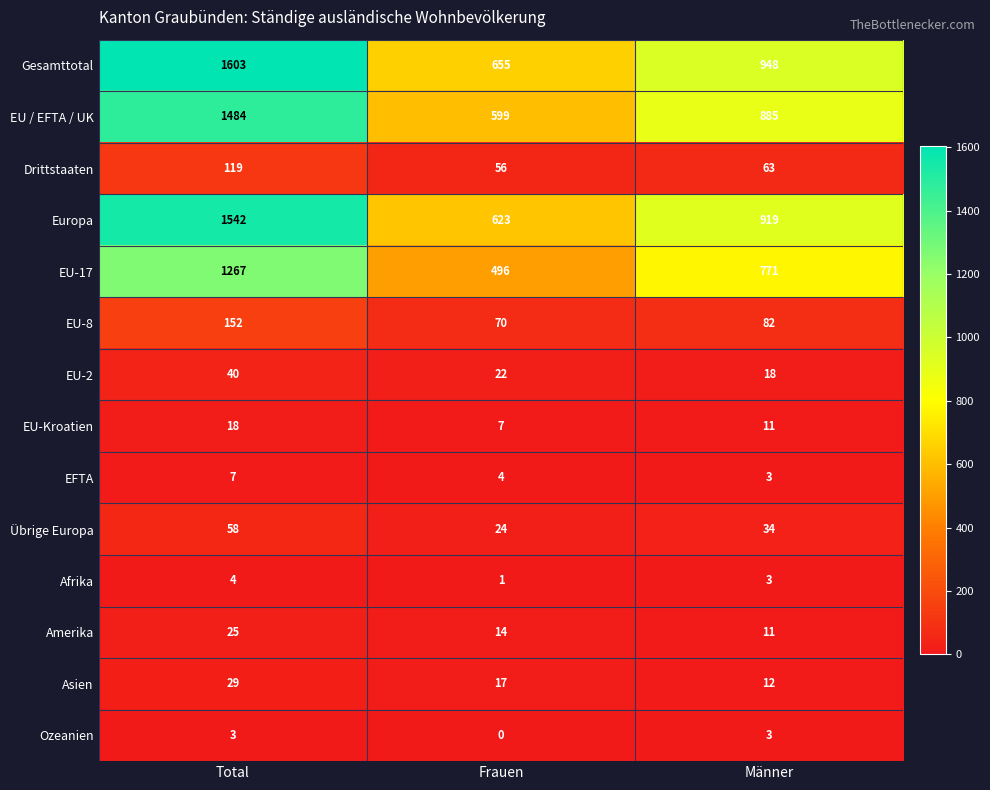

What is the difference between the maximum and second lowest values in the EU-8 series?

70